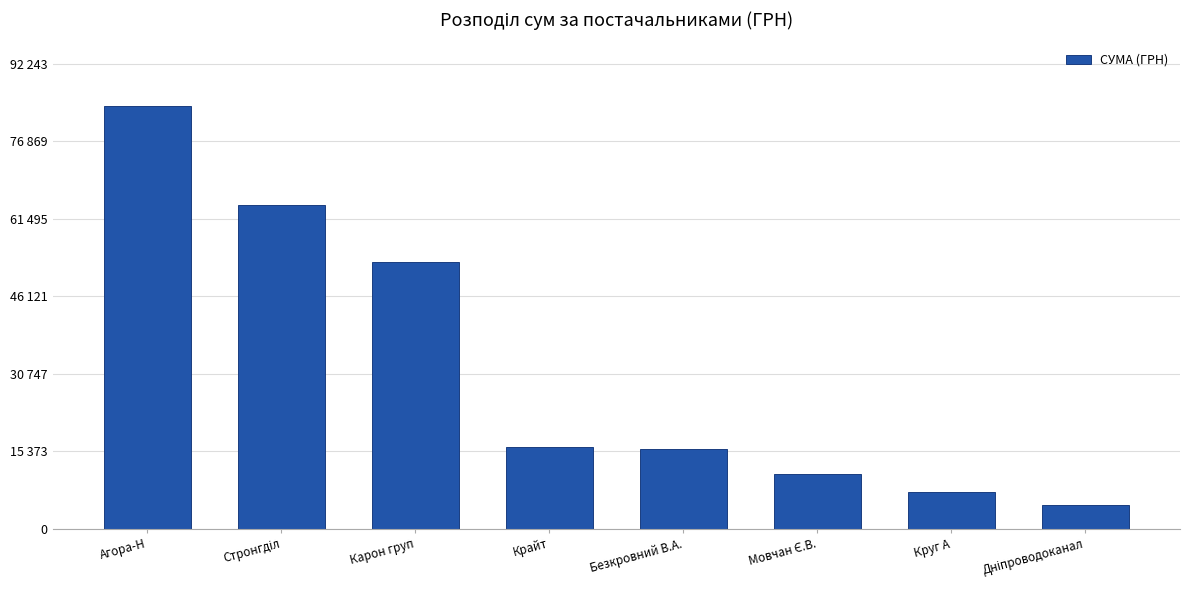

Read the value at Крайт.

16282.1